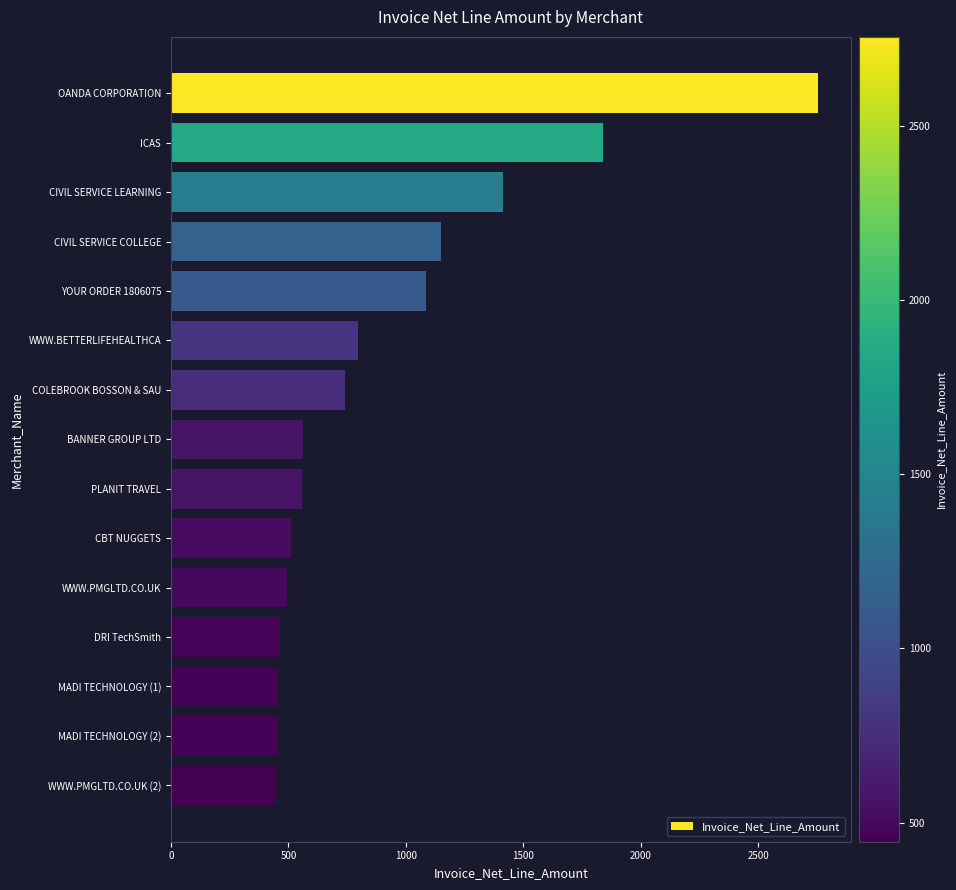

What is the difference between the second highest and minimum values?

1394.0